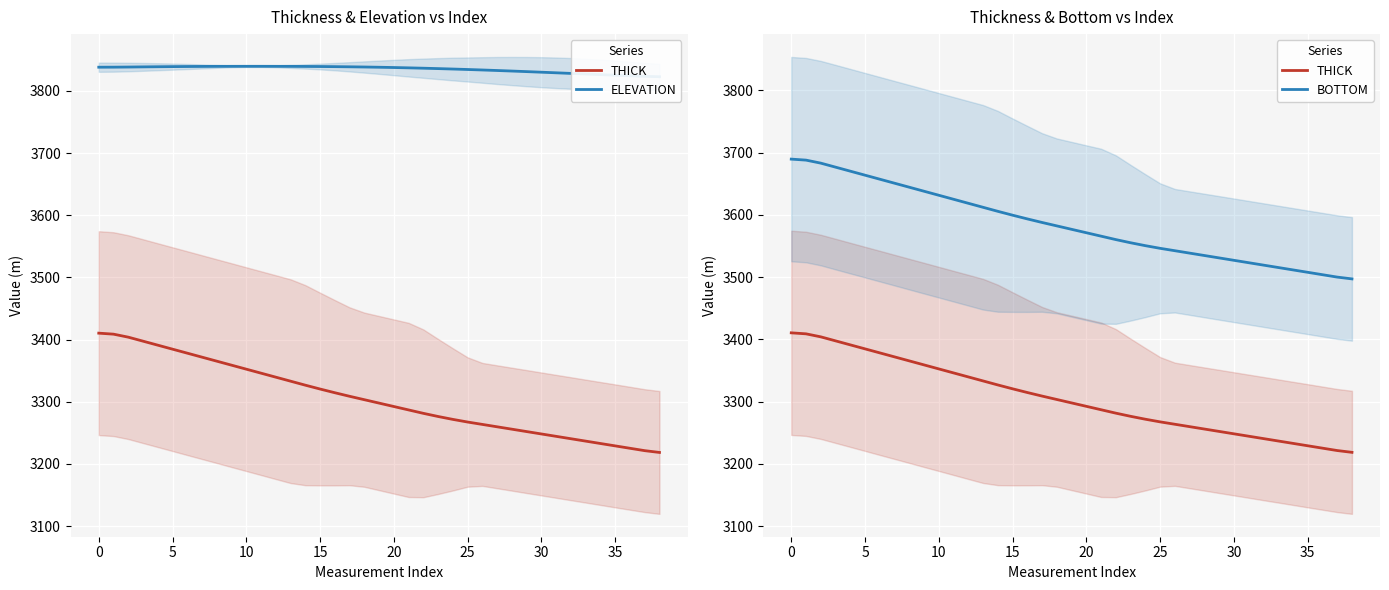

What is the value of the BOTTOM point at the 13th from the left?

3618.5